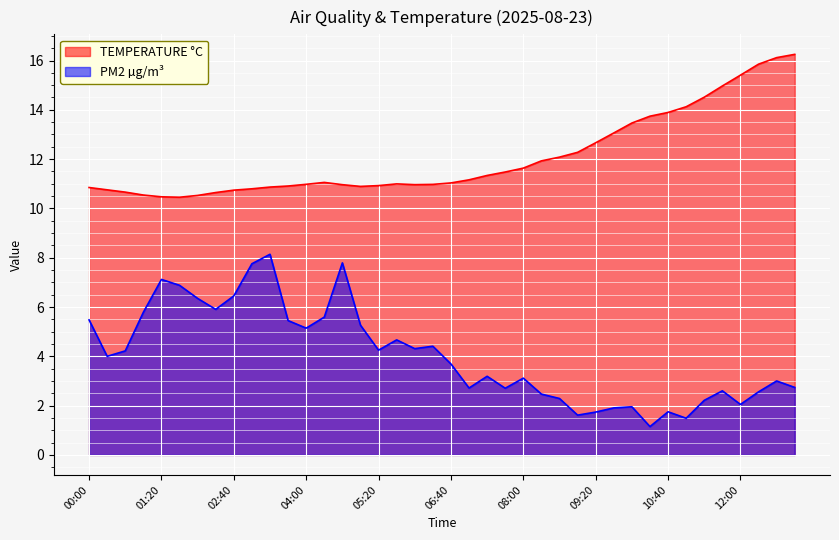

At which label does PM2 µg/m³ first exceed 4?

00:00